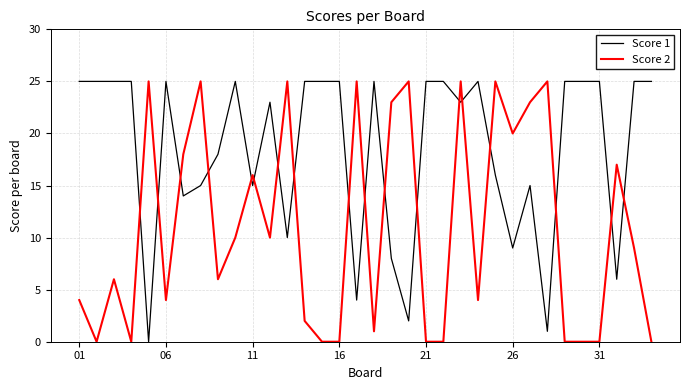

Reading left to right, list all the values displayed in this chart.

Score 1: 25	25	25	25	0	25	14	15	18	25	15	23	10	25	25	25	4	25	8	2	25	25	23	25	16	9	15	1	25	25	25	6	25	25
Score 2: 4	0	6	0	25	4	18	25	6	10	16	10	25	2	0	0	25	1	23	25	0	0	25	4	25	20	23	25	0	0	0	17	9	0